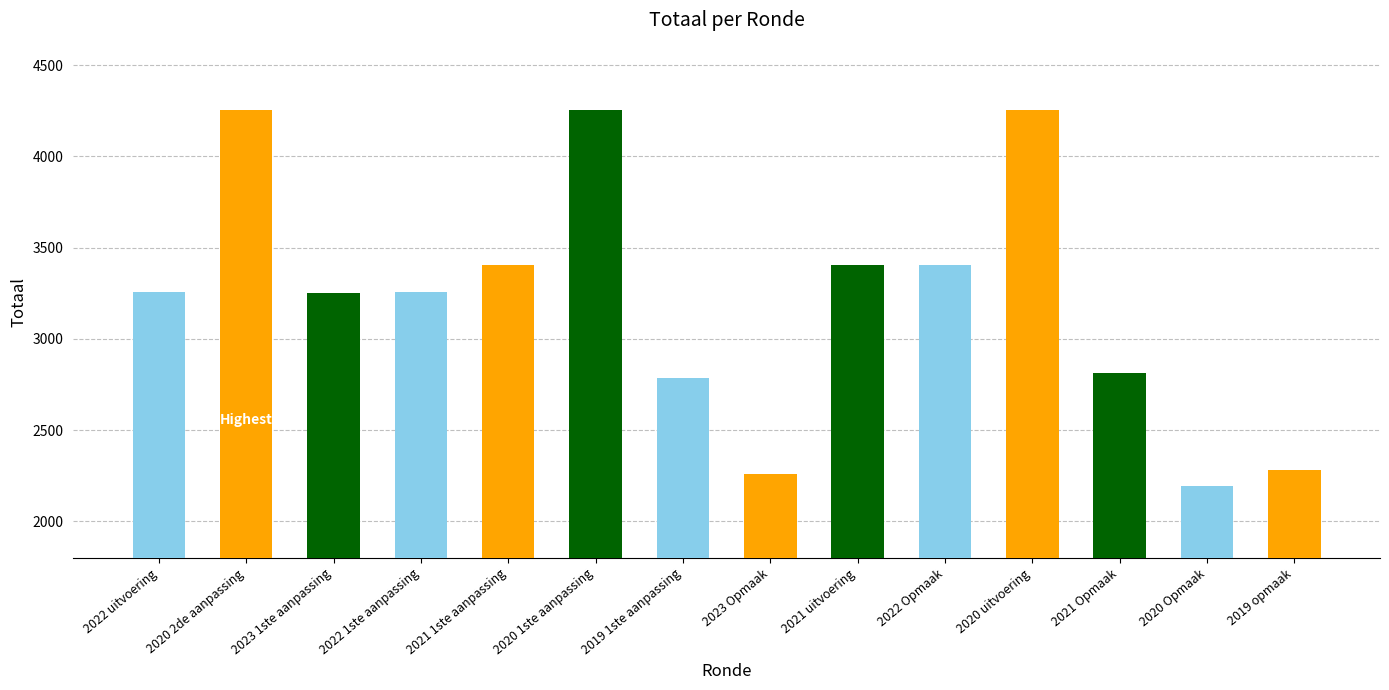

What is the change in value from 2020 uitvoering to 2019 opmaak?

-1974